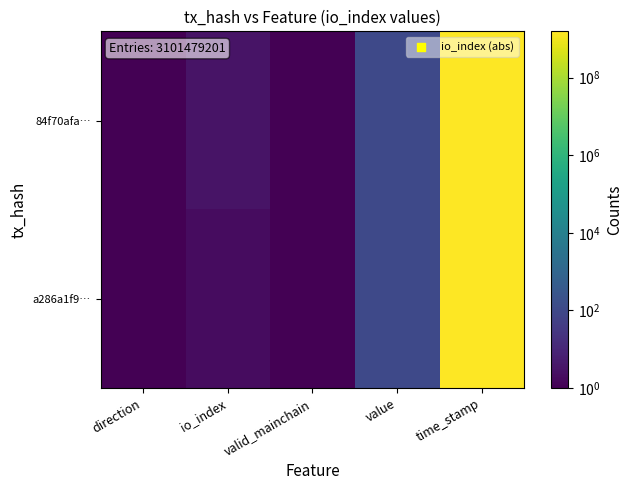

How many distinct data groups are displayed?

2